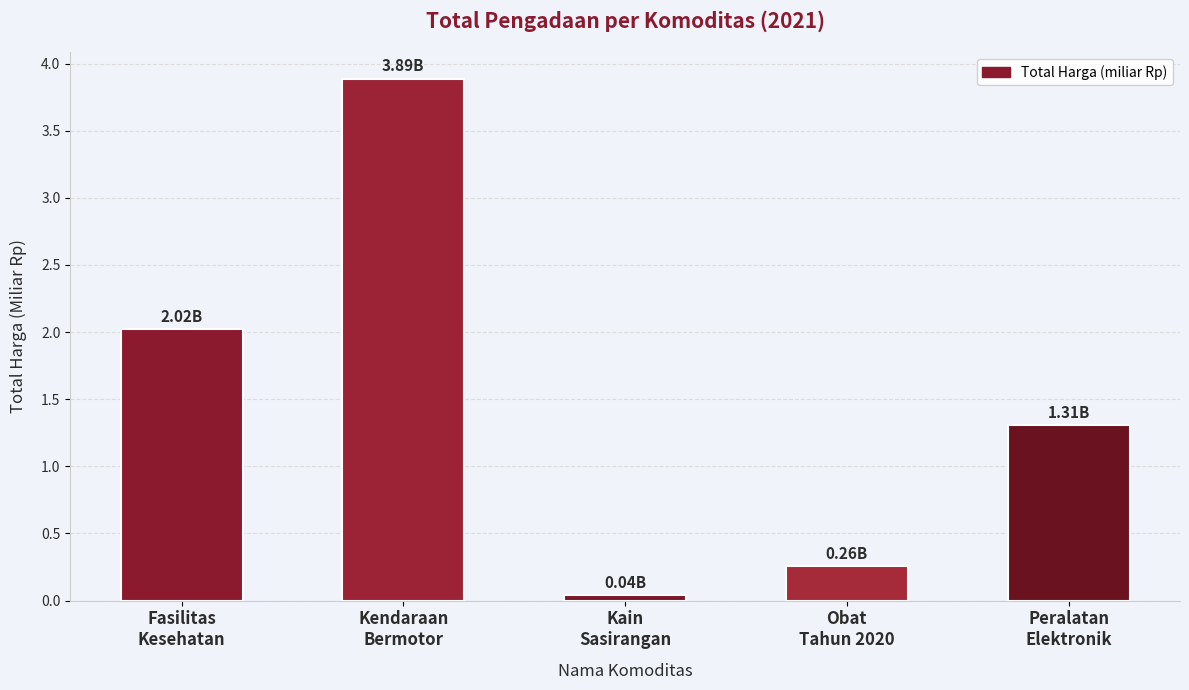

How many series are shown in this chart?

1